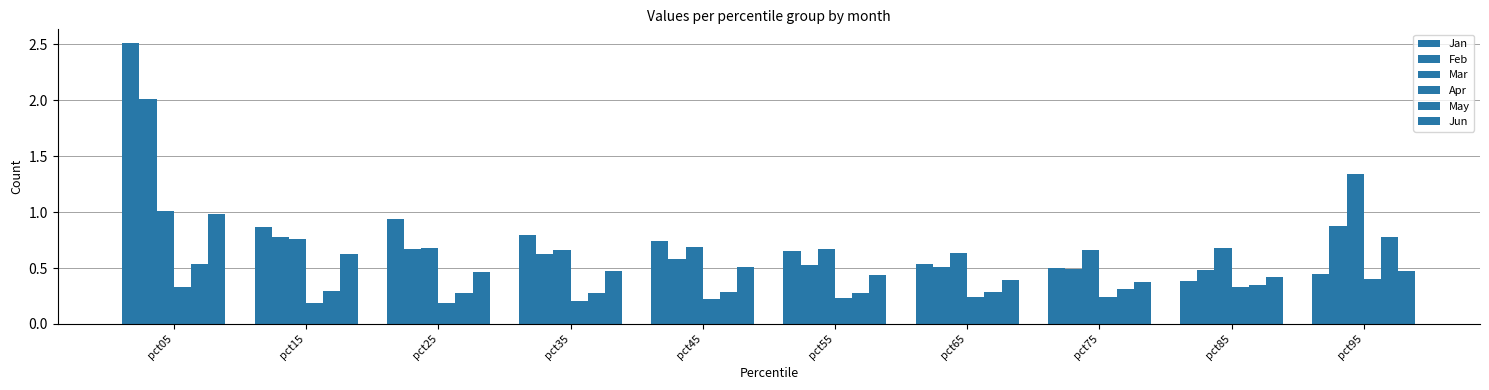

What is the highest value of the May series?

0.8